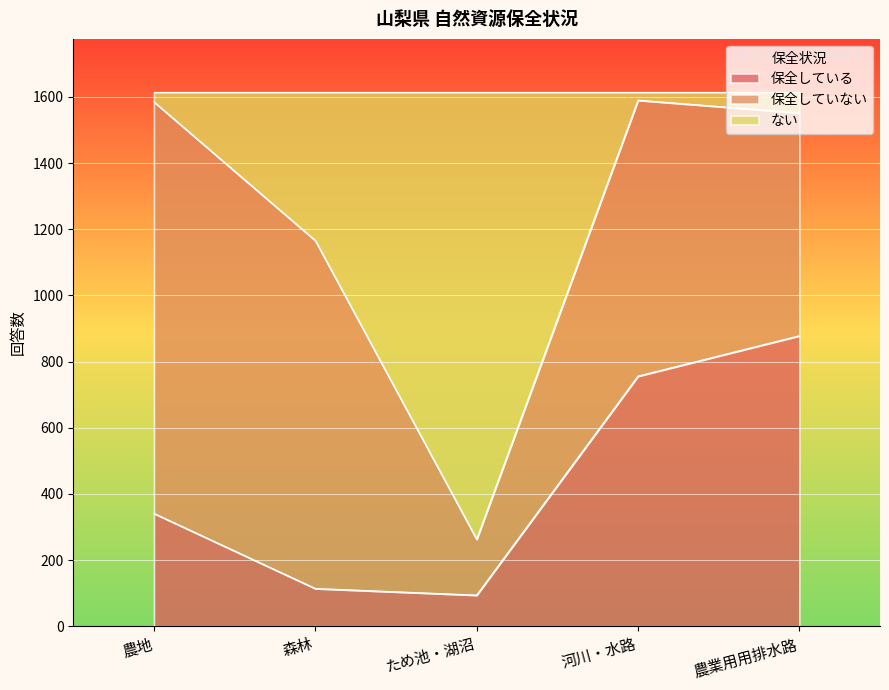

What is the minimum value for 保全している?

94